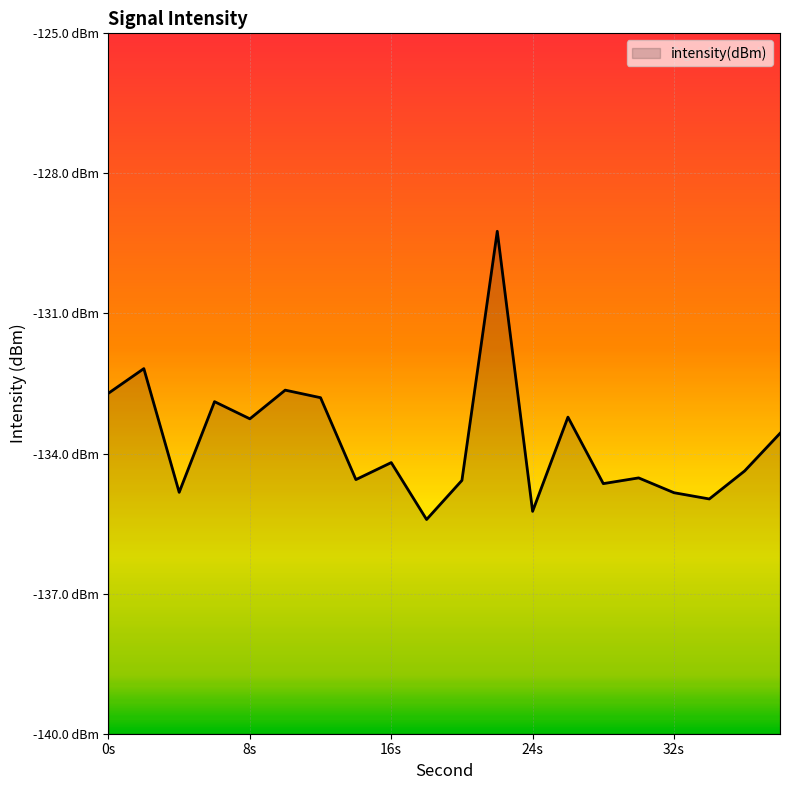

Where is the first local maximum?

2